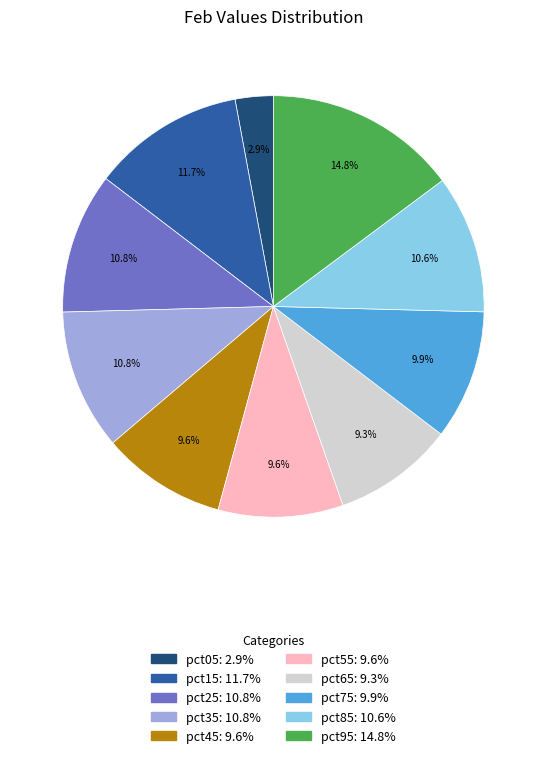

Combined, what portion of the pie is pct65 and pct75?

19.2%